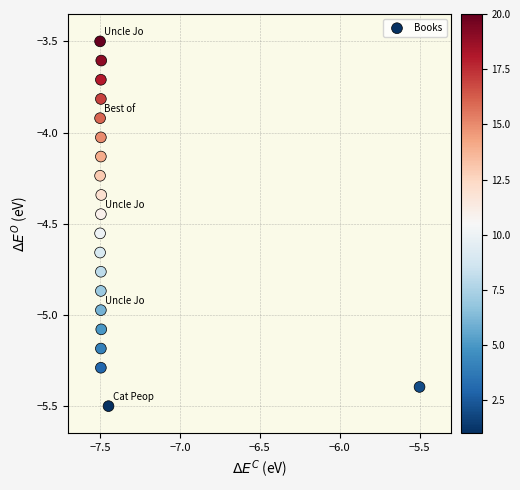

What is the range of X values (max minus min)?

2.0